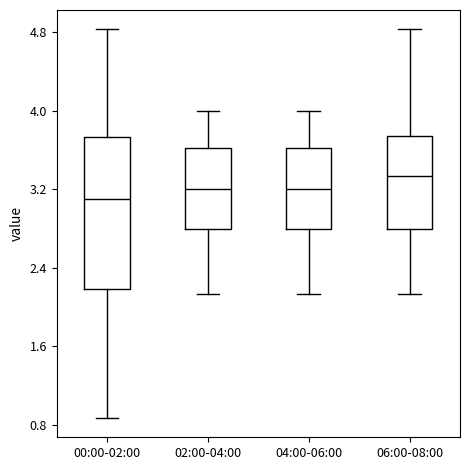

Where does the upper whisker of the box for 00:00-02:00 end on the y-axis? The values are not printed on the chart, so give them approximately, as read against the axis.

4.8